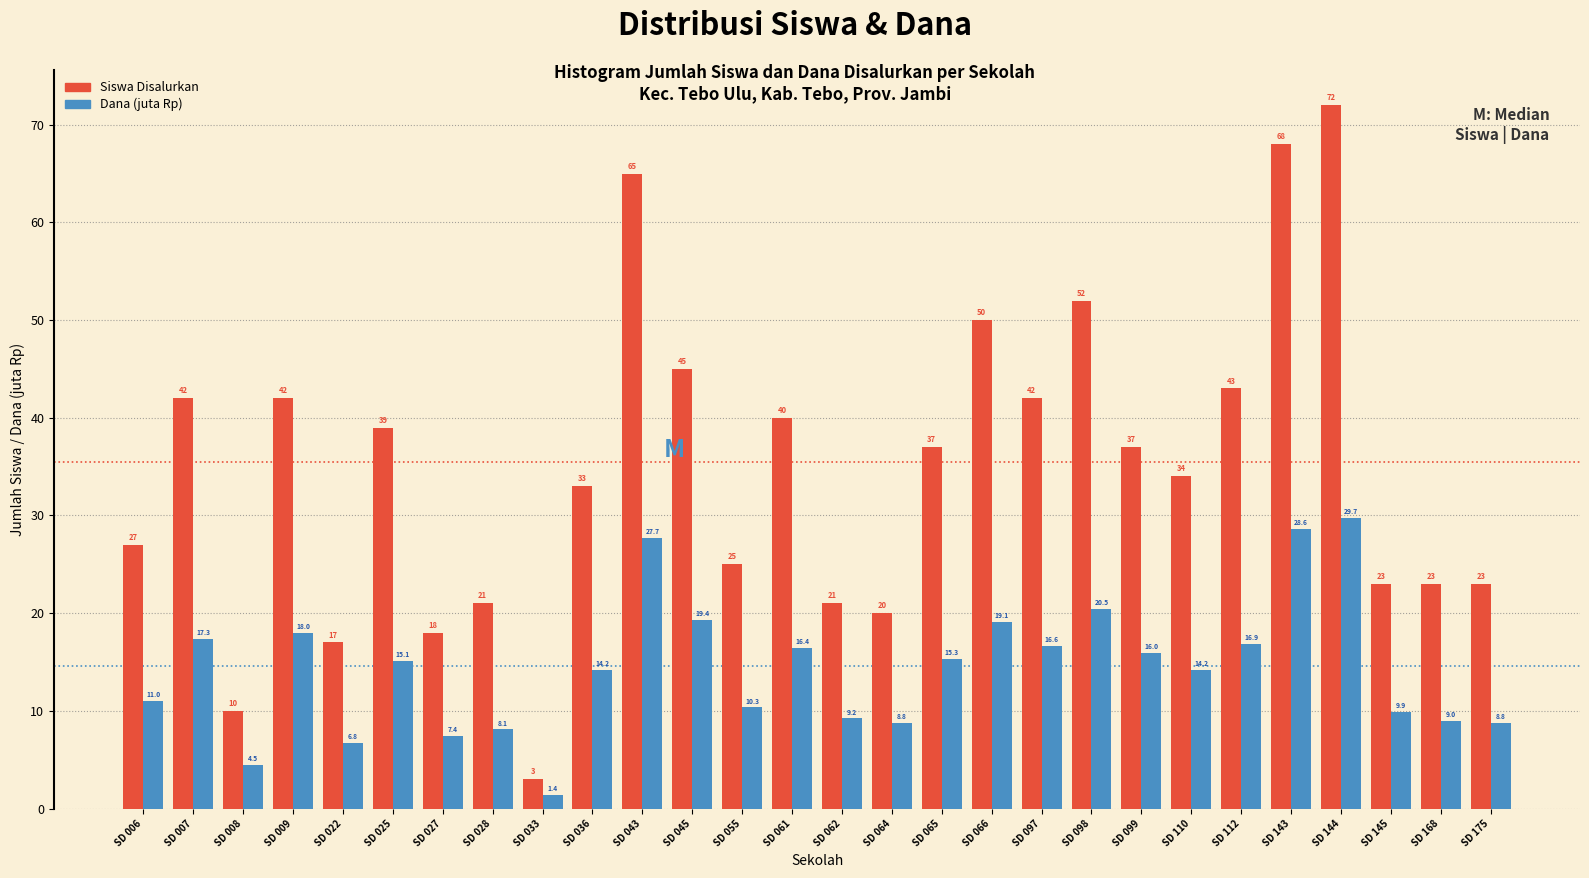

At SD 175, list the series in order from smallest to largest.

Dana (juta Rp), Siswa Disalurkan